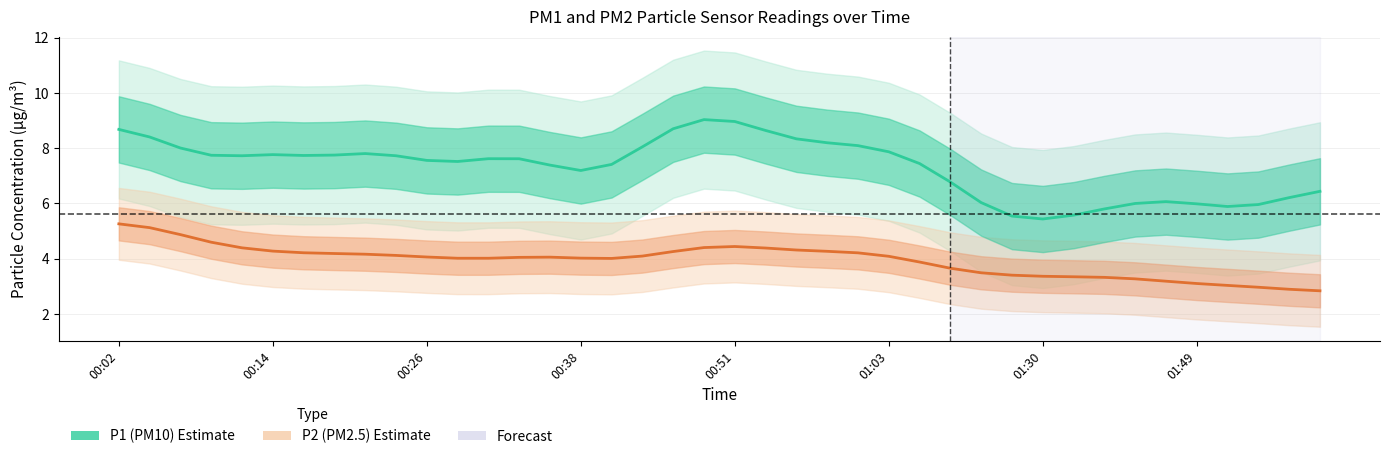

True or false: P1 (PM10) has a value of 4.1 at 00:51.

False